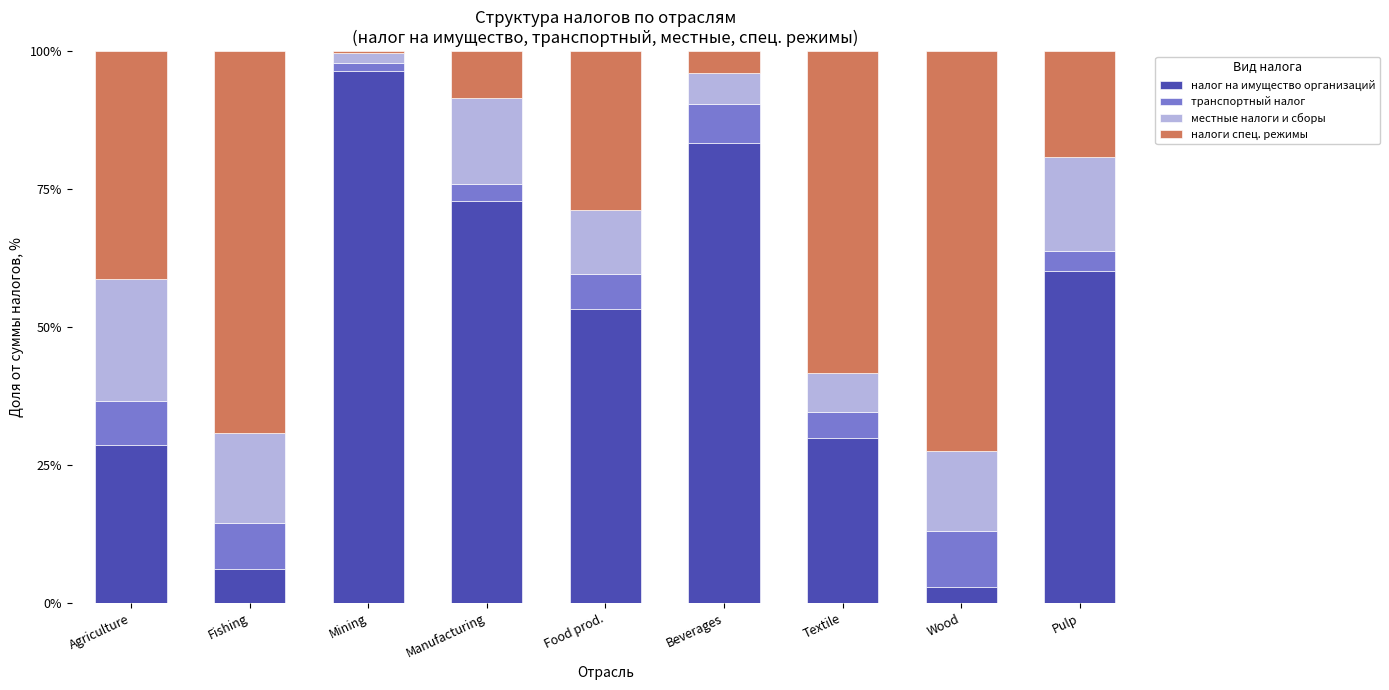

How many series are shown in this chart?

4